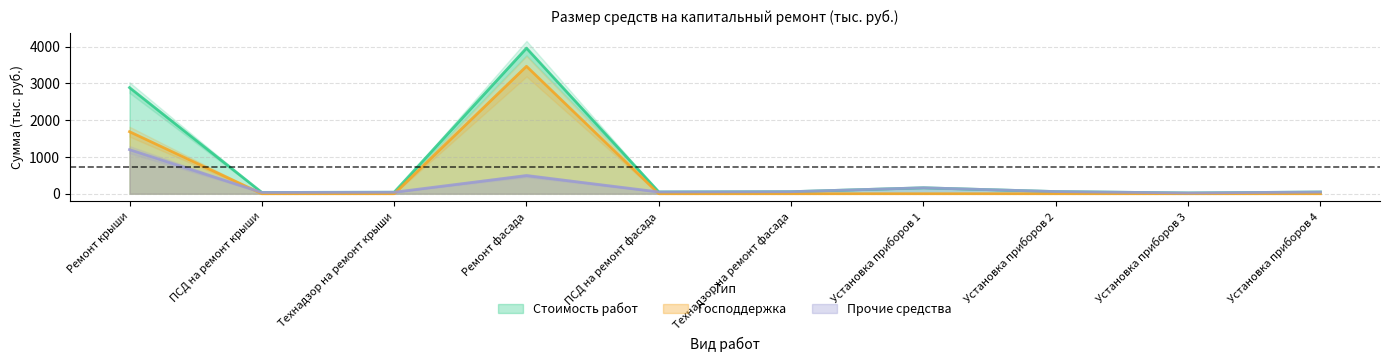

Where is Стоимость работ nearest to the value 1991?

Ремонт крыши